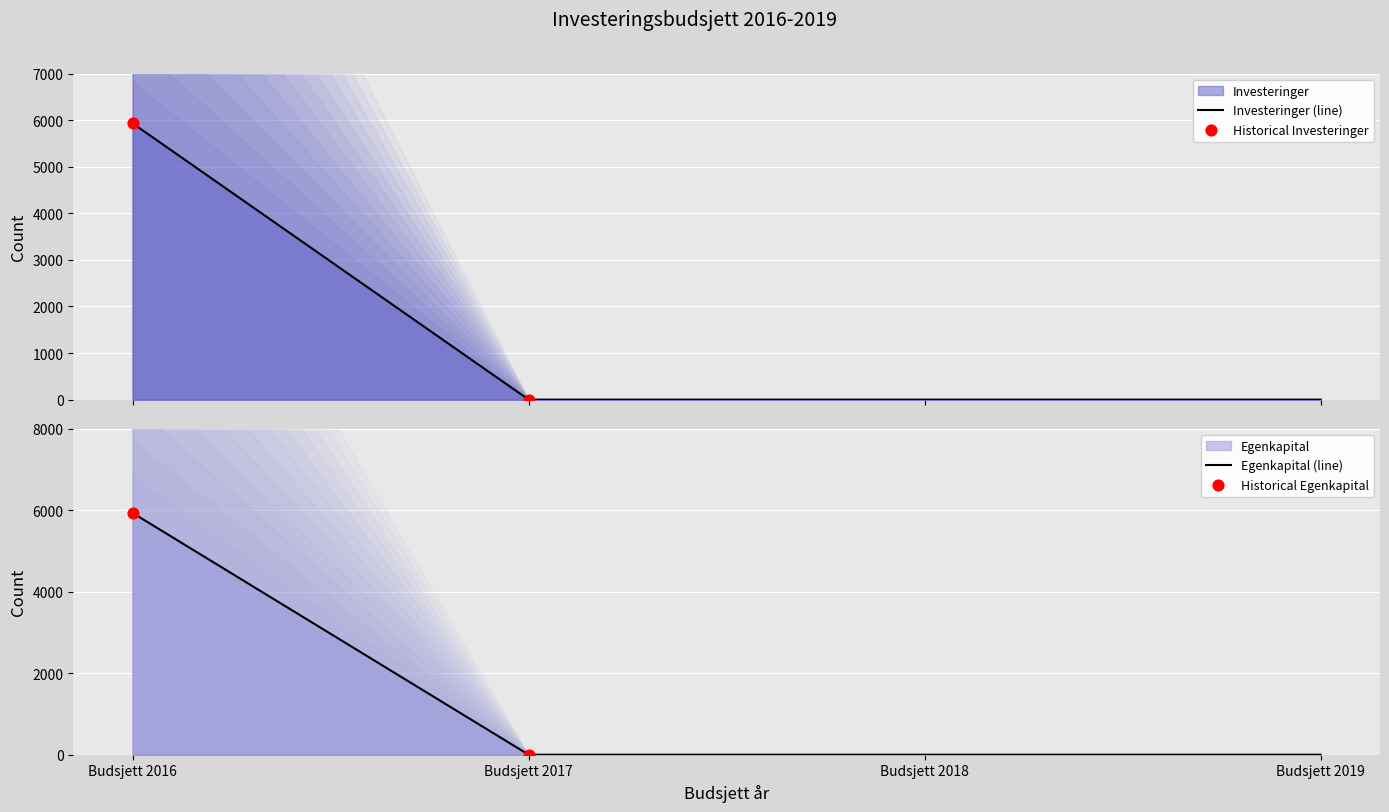

At which category is the sum across all series the highest?

Budsjett 2016